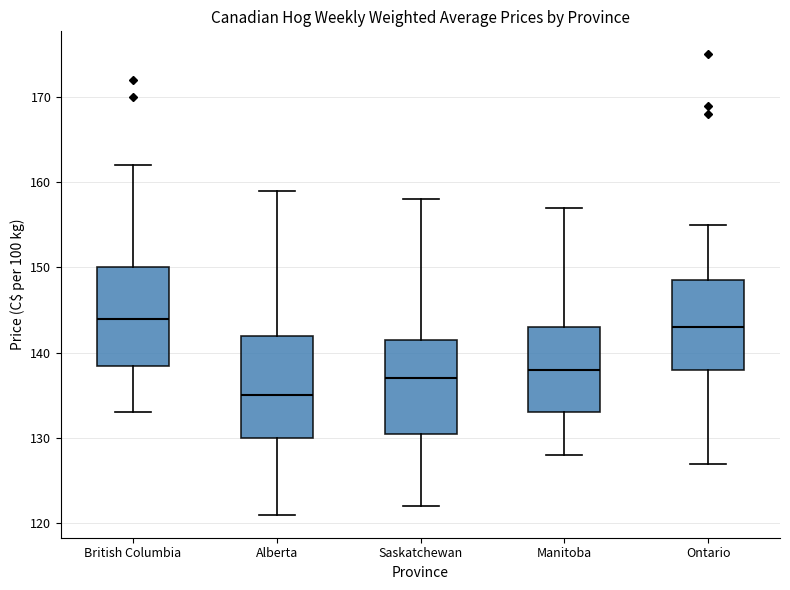

Where is the lower edge of the box for Ontario on the y-axis? The values are not printed on the chart, so give them approximately, as read against the axis.

138